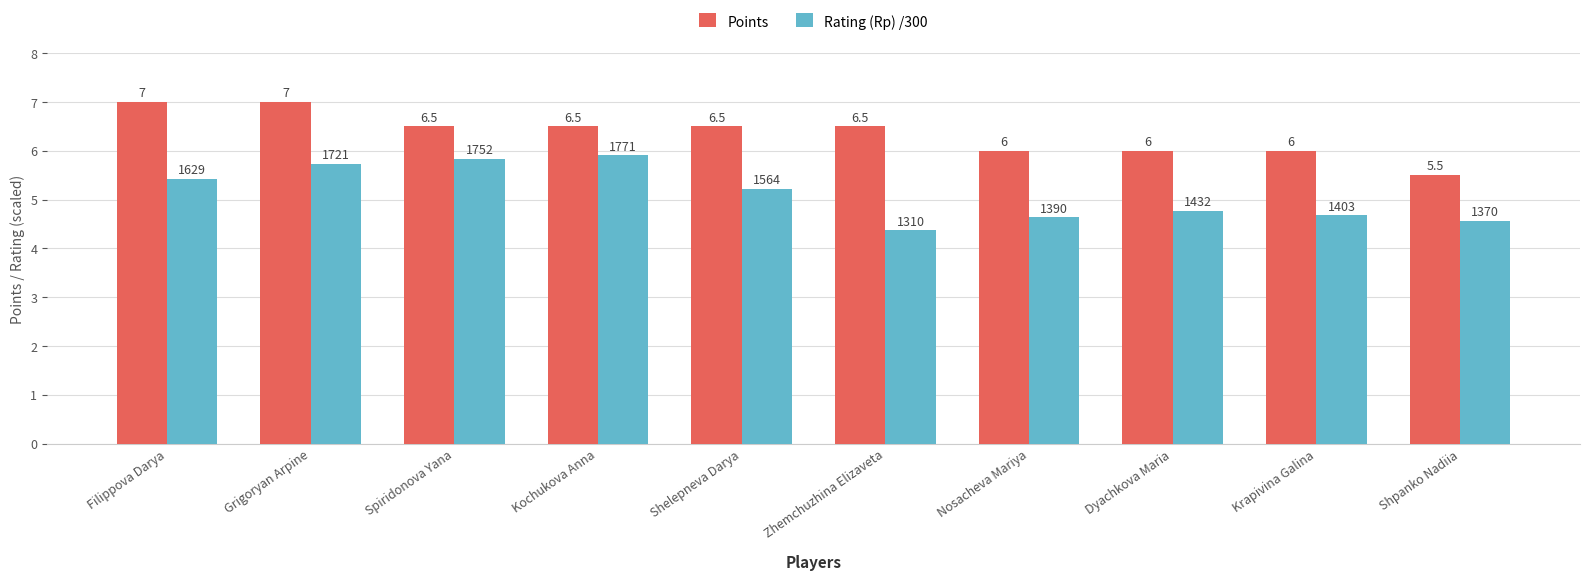

Where does the Rating (Rp) /300 series first go above 5?

Filippova Darya